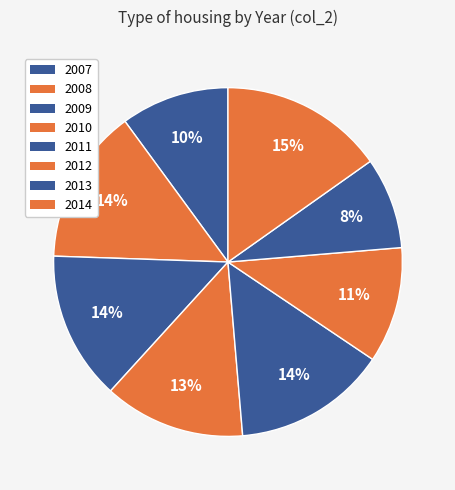

True or false: 2013 accounts for 21% of the total.

False